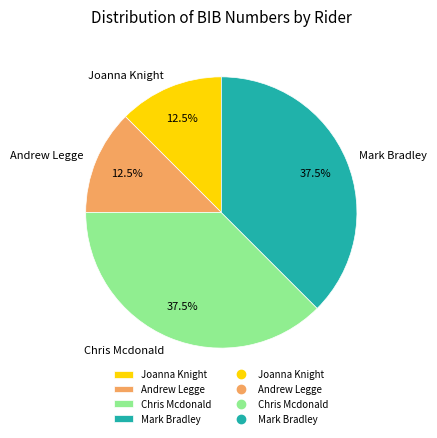

What is the ratio of the value at Andrew Legge to the value at Mark Bradley?

0.3